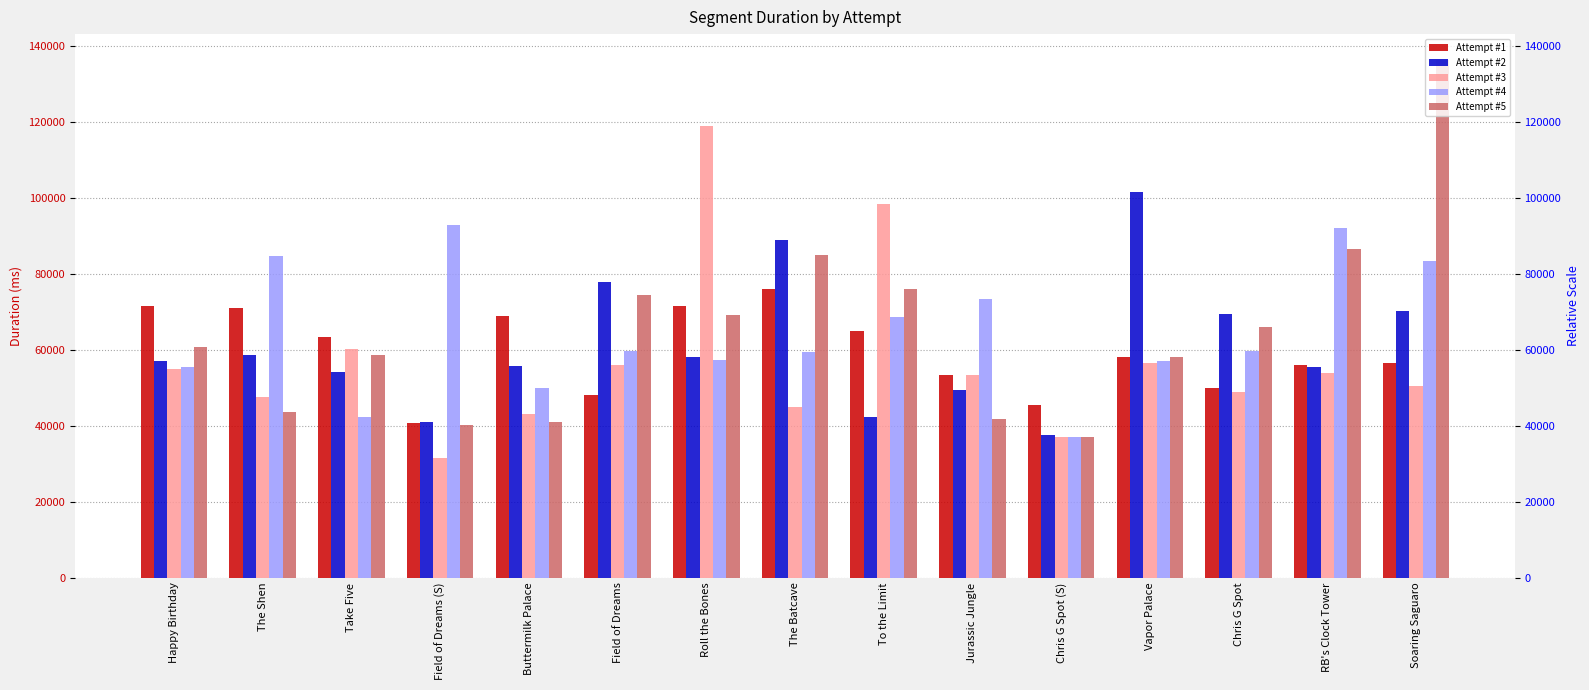

Between To the Limit and Chris G Spot, which series saw the biggest shift?

Attempt #3